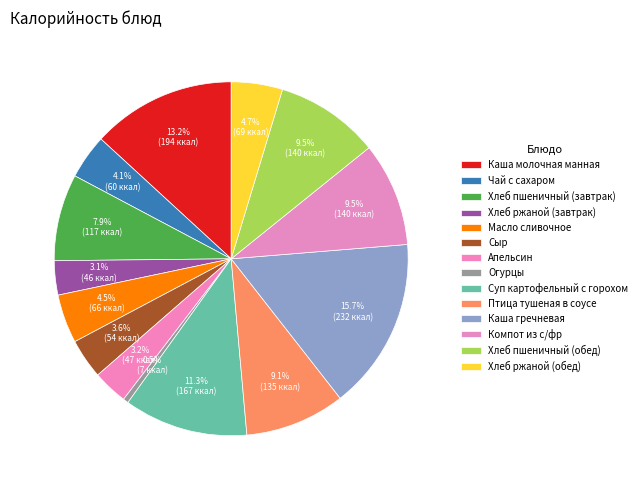

How many slices are in this pie chart?

14